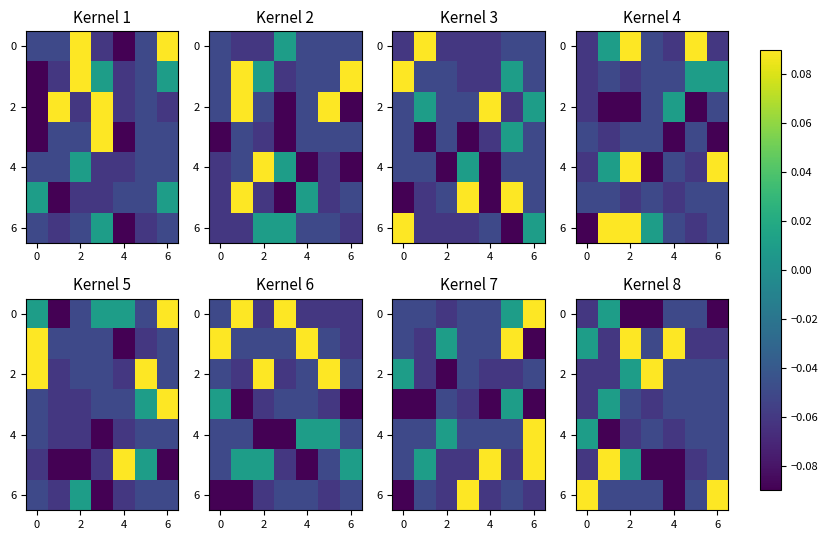

The 0 series shows -0.1 at 2. True or false?

True